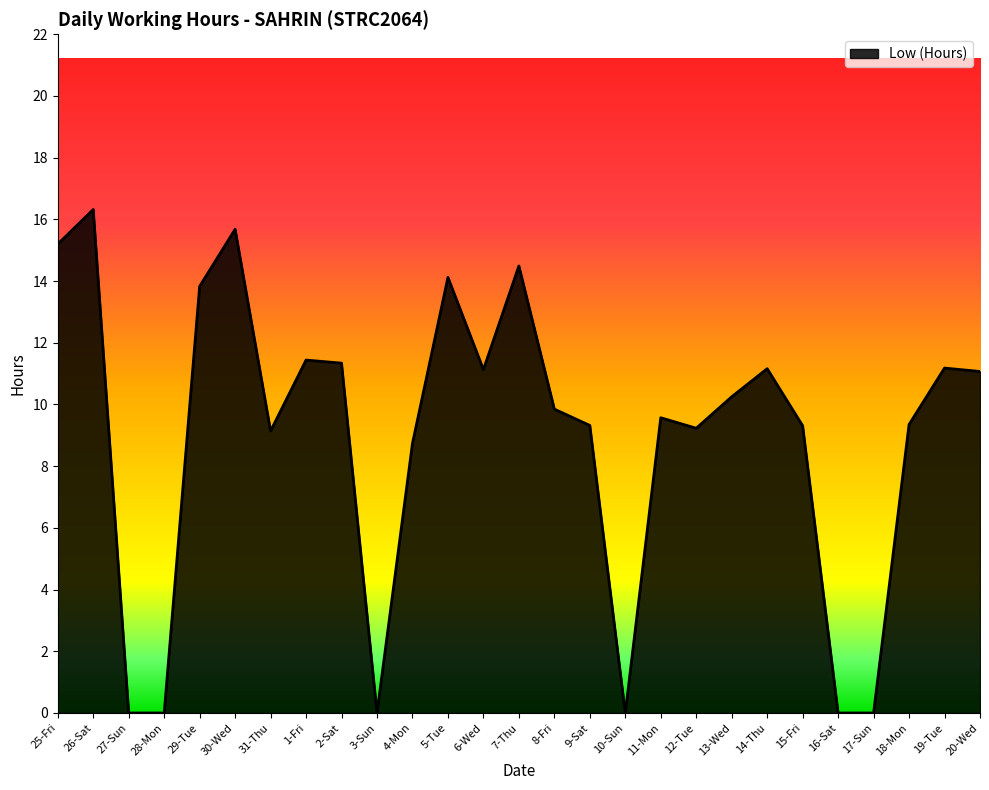

The chart shows a value of 0.0 at 3-Sun. True or false?

True